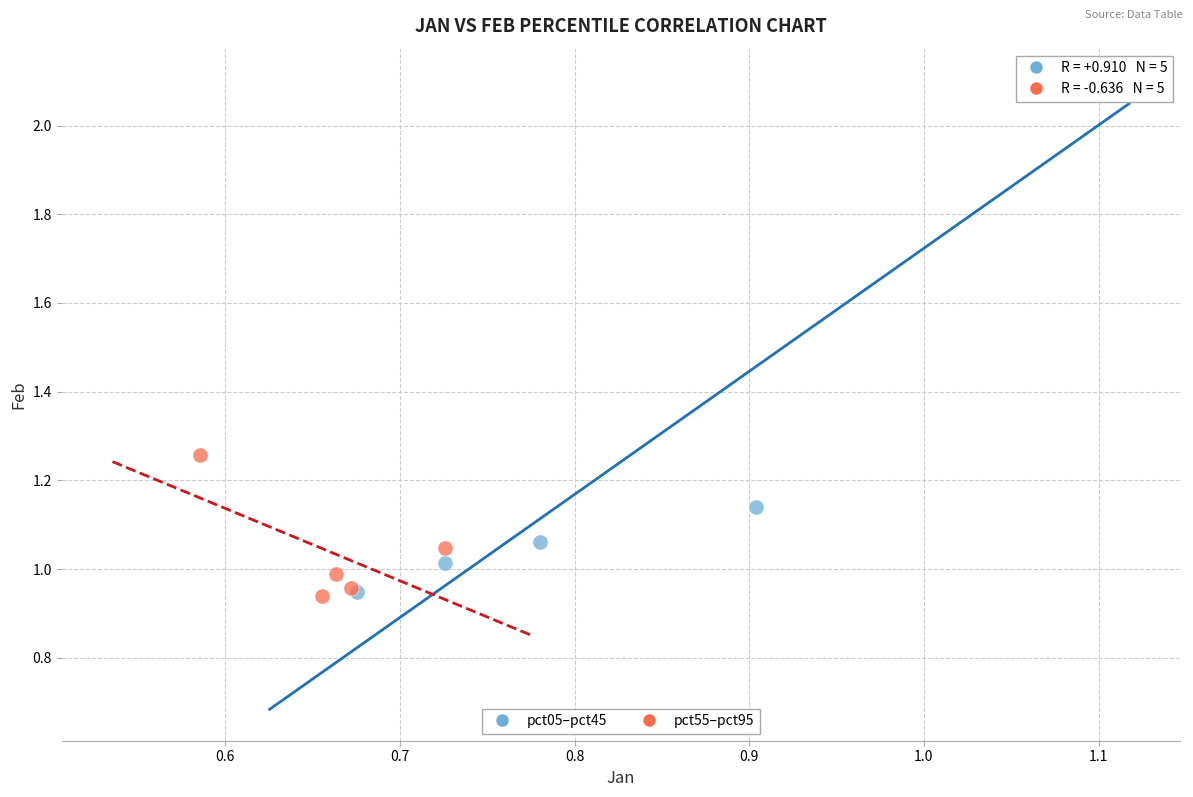

Which series reaches the maximum Y coordinate?

pct05–pct45